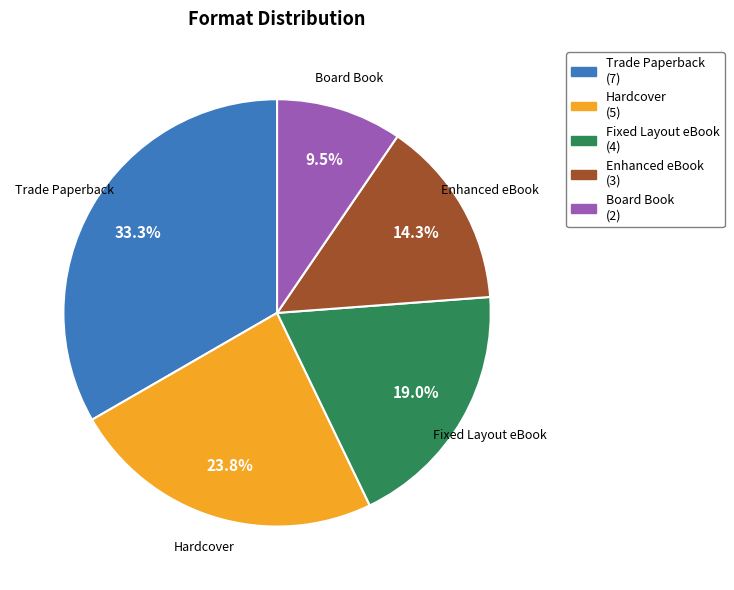

What percentage is the Trade Paperback slice, to the nearest percent?

33%